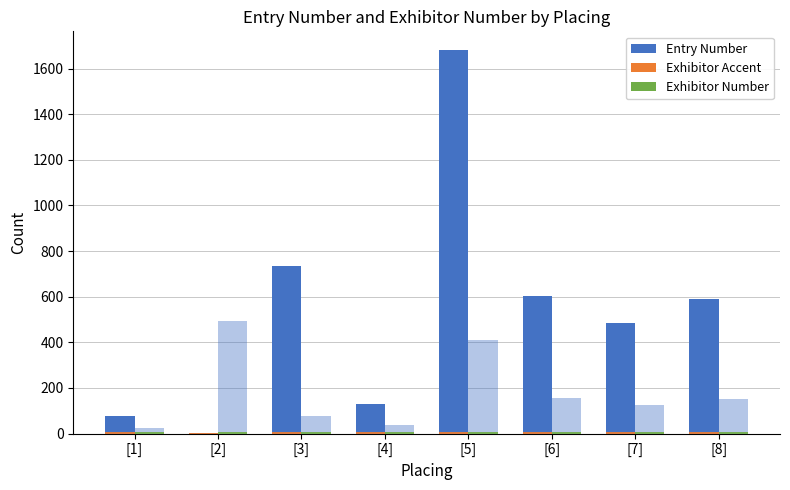

Count the number of data series in this chart.

4